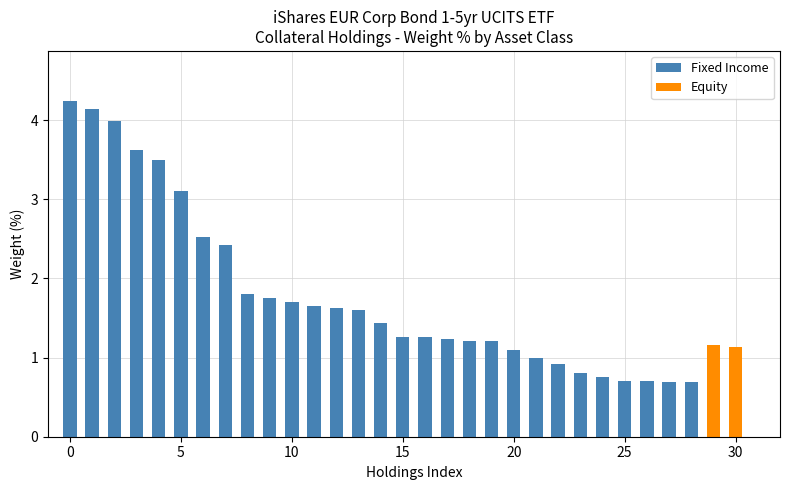

What is the label of the 12th bar from the left?

11